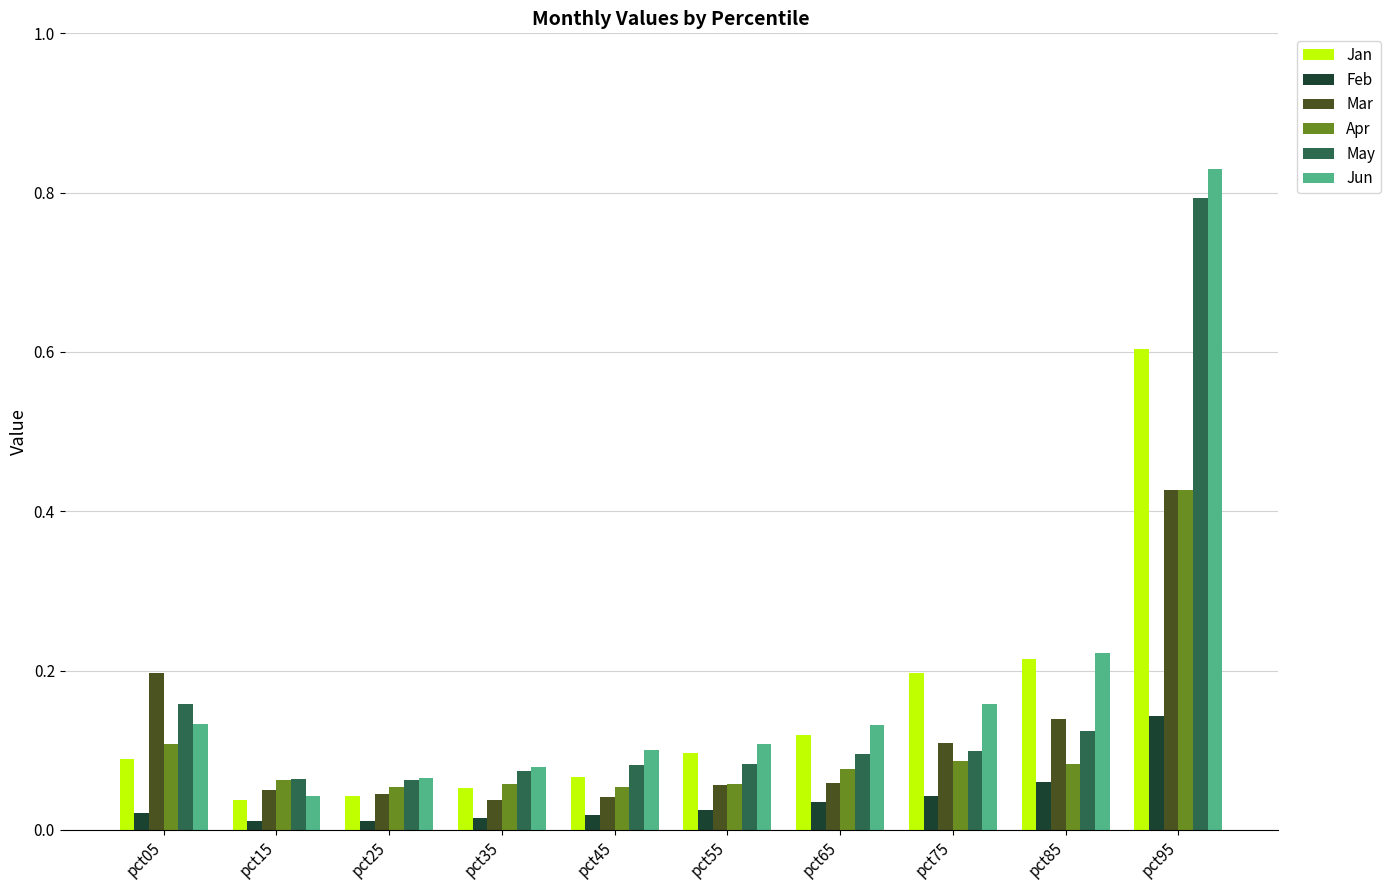

Which category has the highest value across all series?

pct95